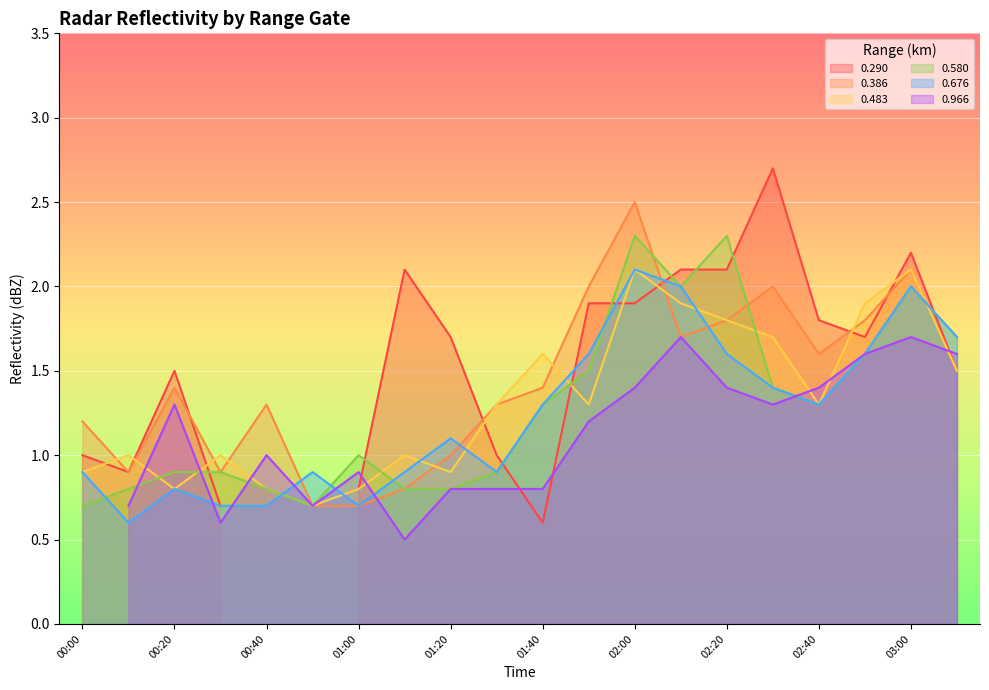

The 0.676 series shows 1.6 at 02:20. True or false?

True